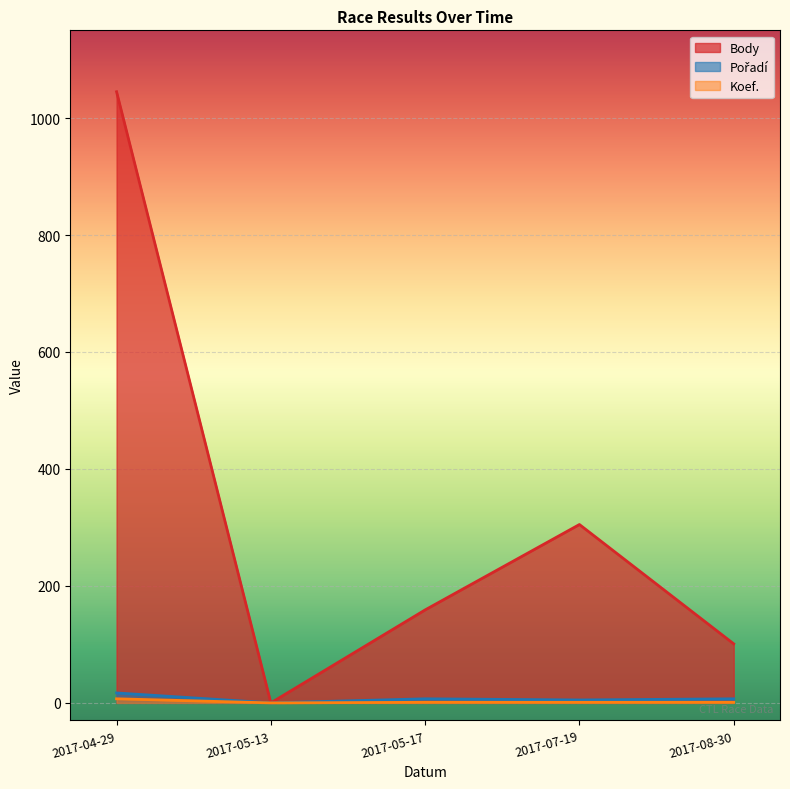

How many lines are shown in the chart?

3